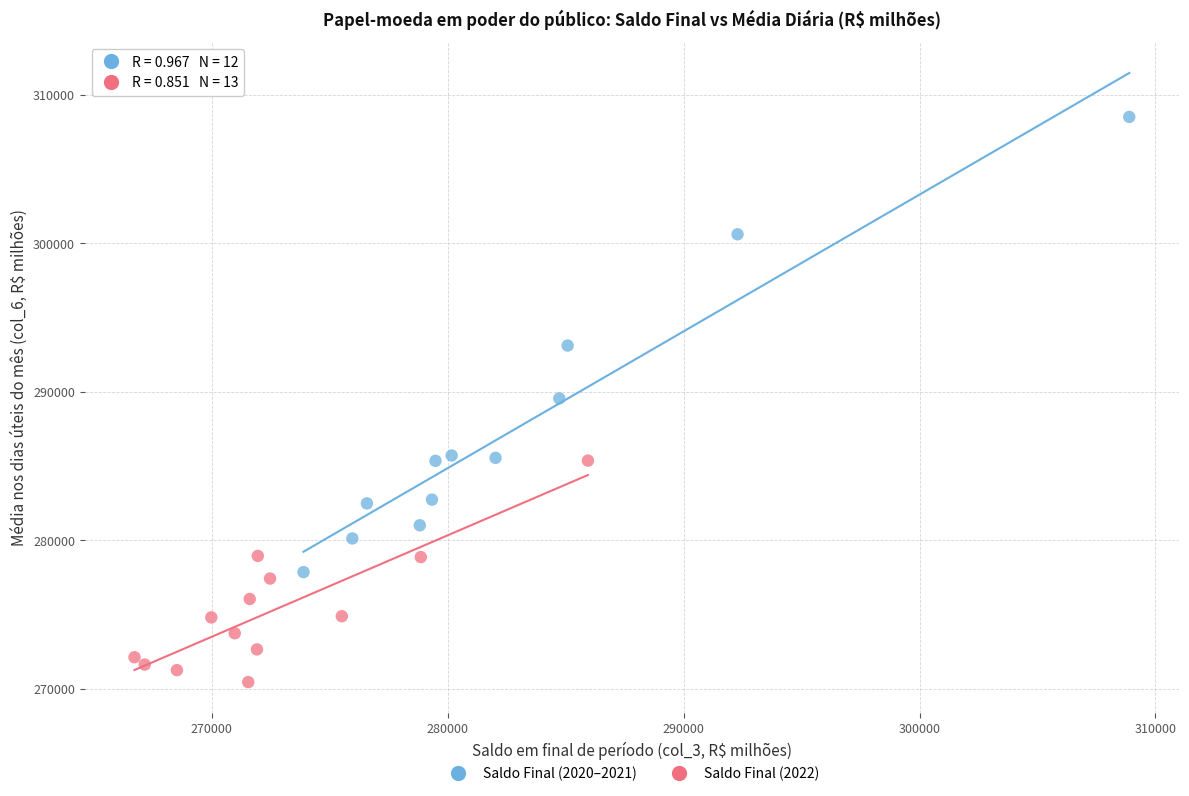

Which series reaches the minimum Y coordinate?

Saldo Final (2022)